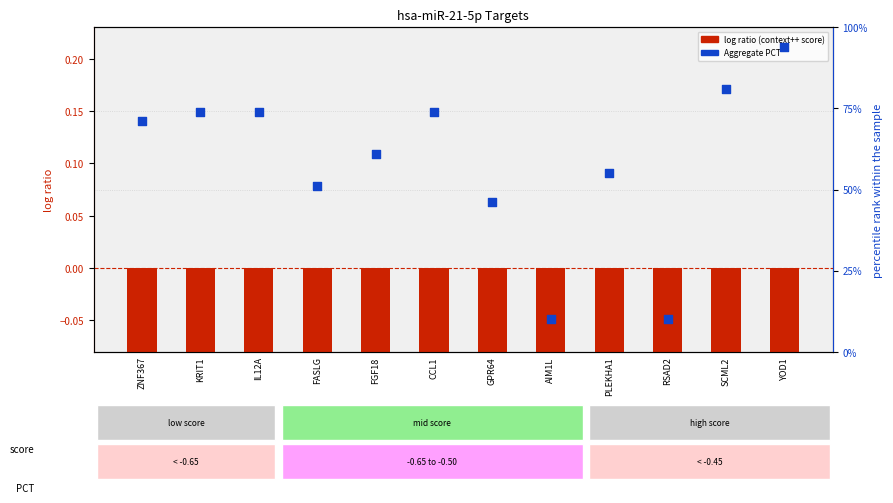

Is the value of Aggregate PCT at AIM1L greater than the value of Cumulative weighted context++ score at ZNF367?

Yes